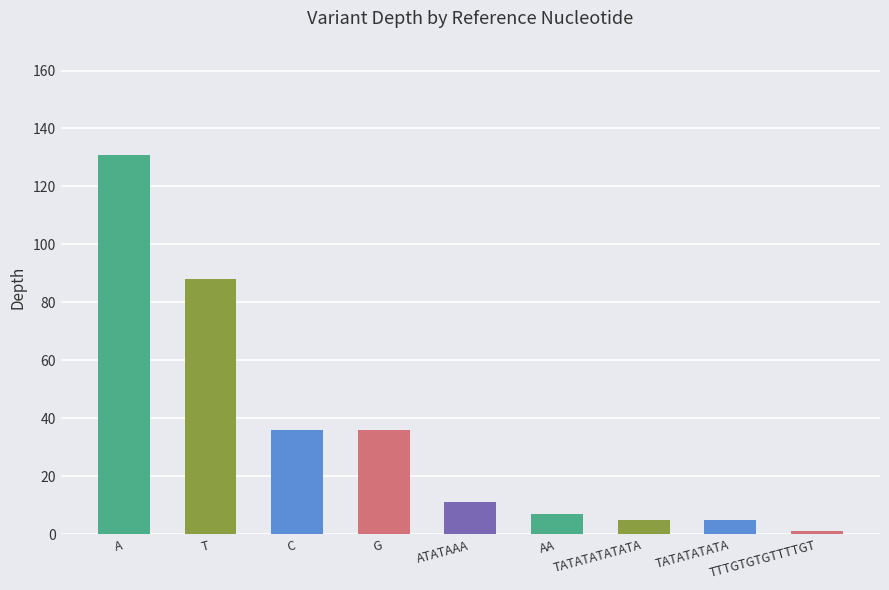

What is the value of the 1st bar from the left?

131